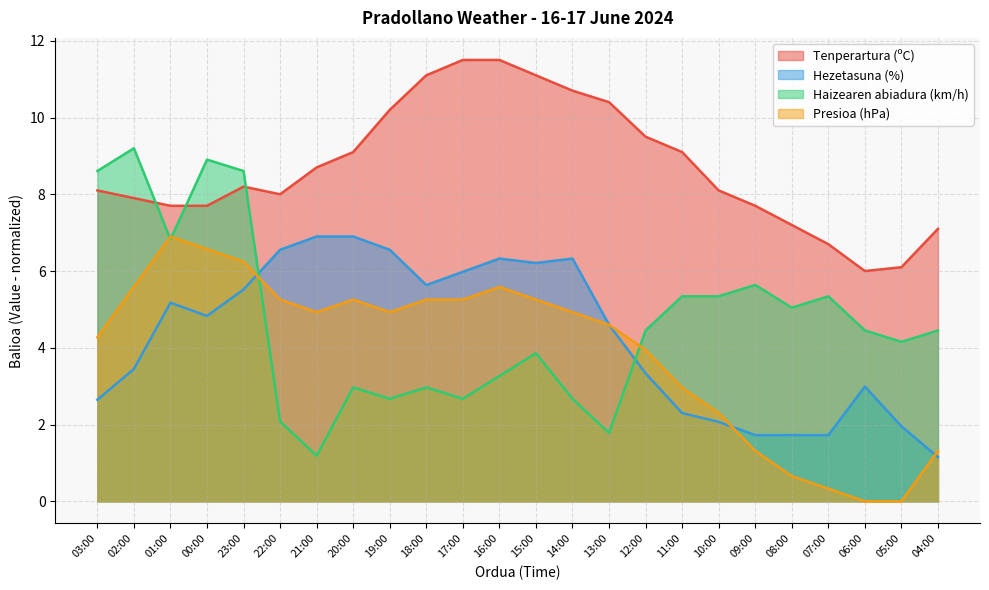

What is the maximum value shown in the chart?

11.5